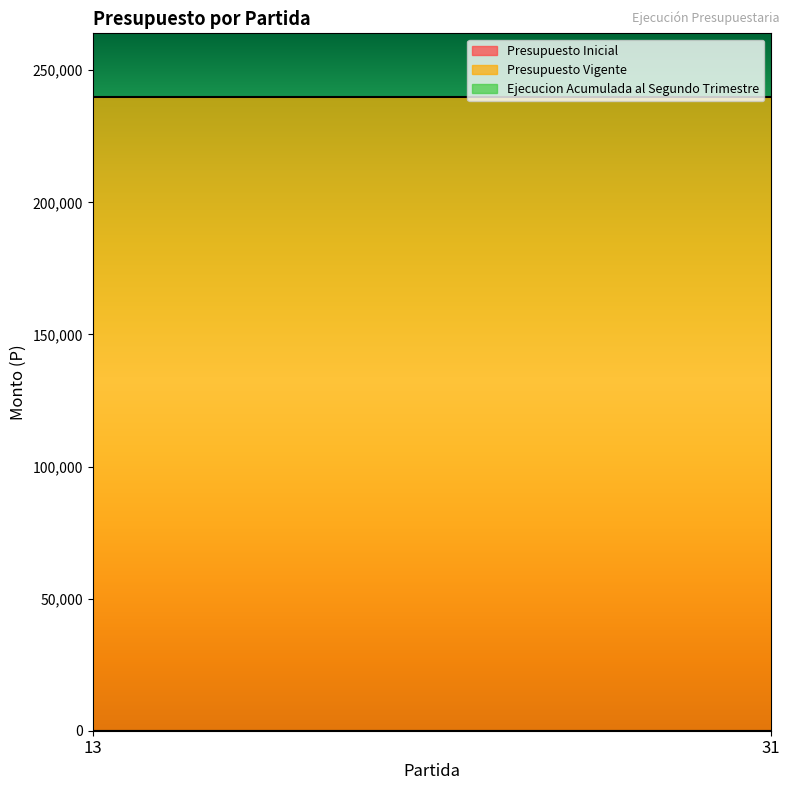

The Presupuesto Vigente series shows 377638 at 31. True or false?

False